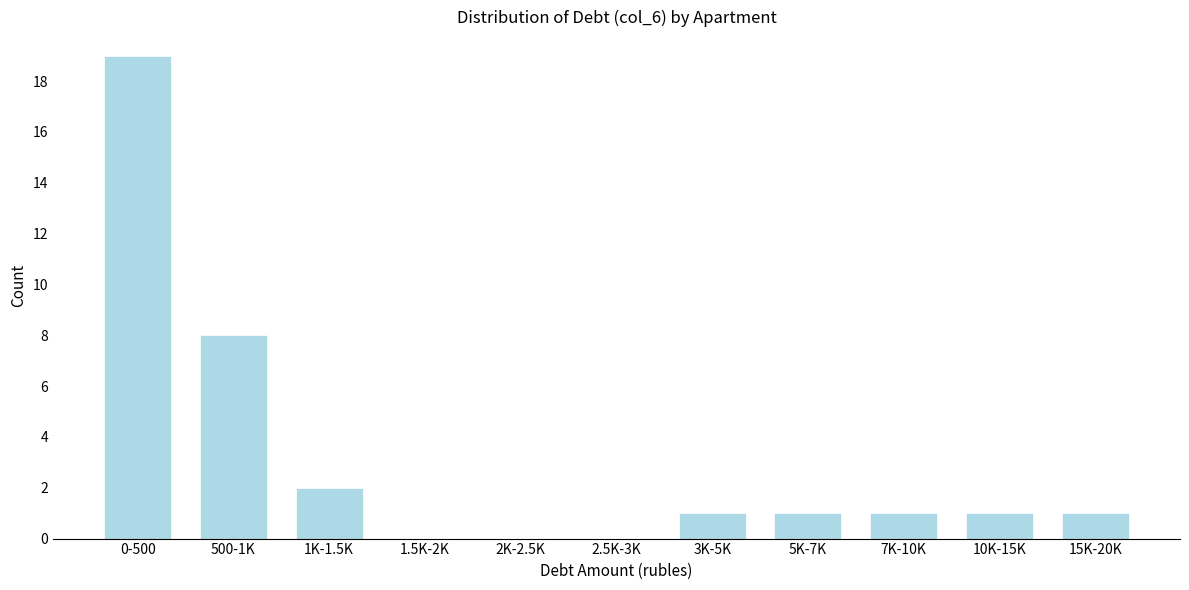

Reading left to right, what are all the values shown in this chart?

0-500=19	500-1K=8	1K-1.5K=2	1.5K-2K=0	2K-2.5K=0	2.5K-3K=0	3K-5K=1	5K-7K=1	7K-10K=1	10K-15K=1	15K-20K=1